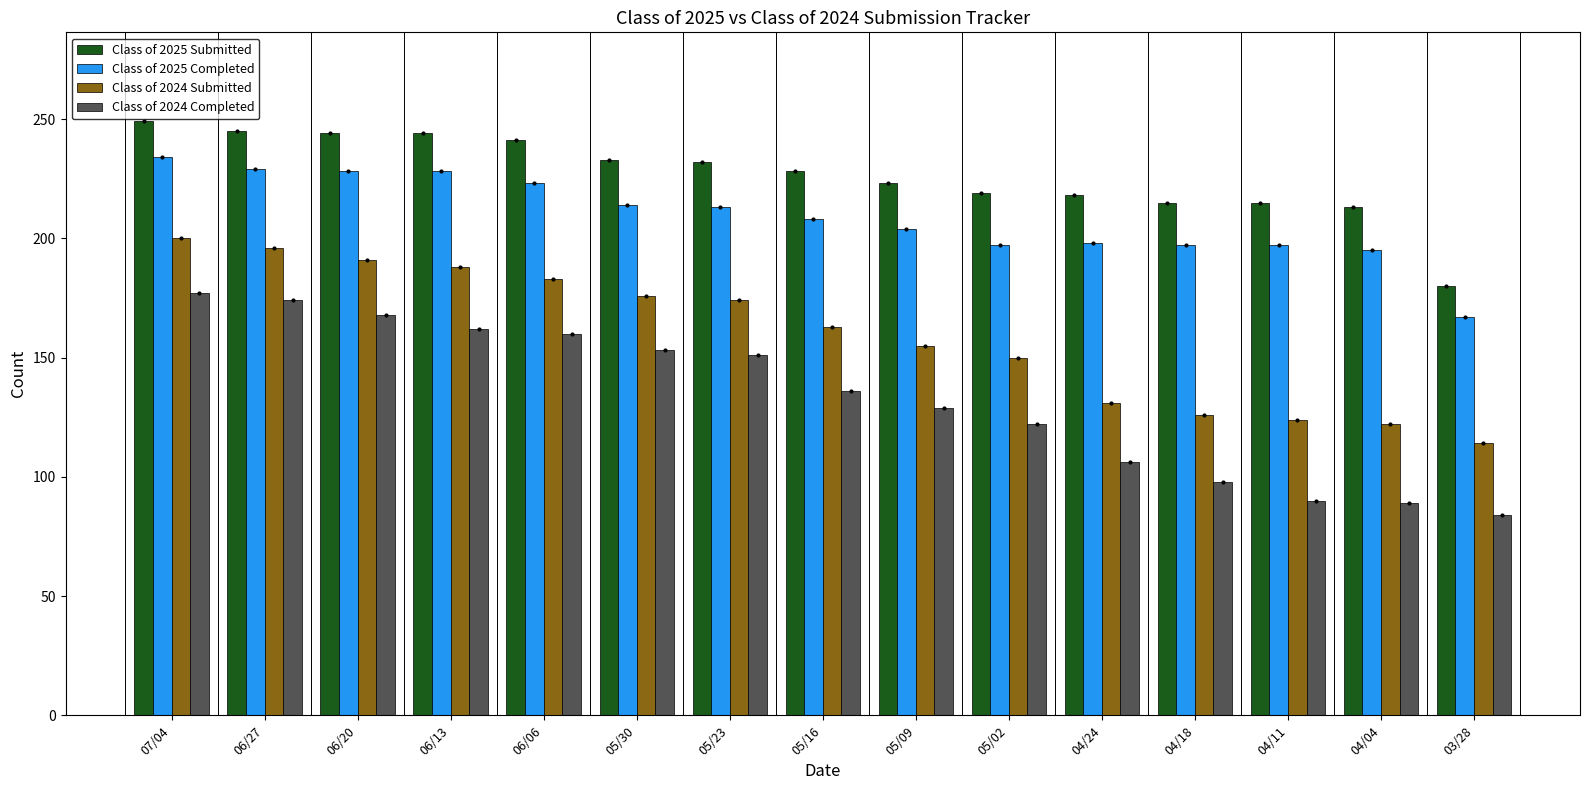

What is the average value of the Class of 2024 Completed series?

133